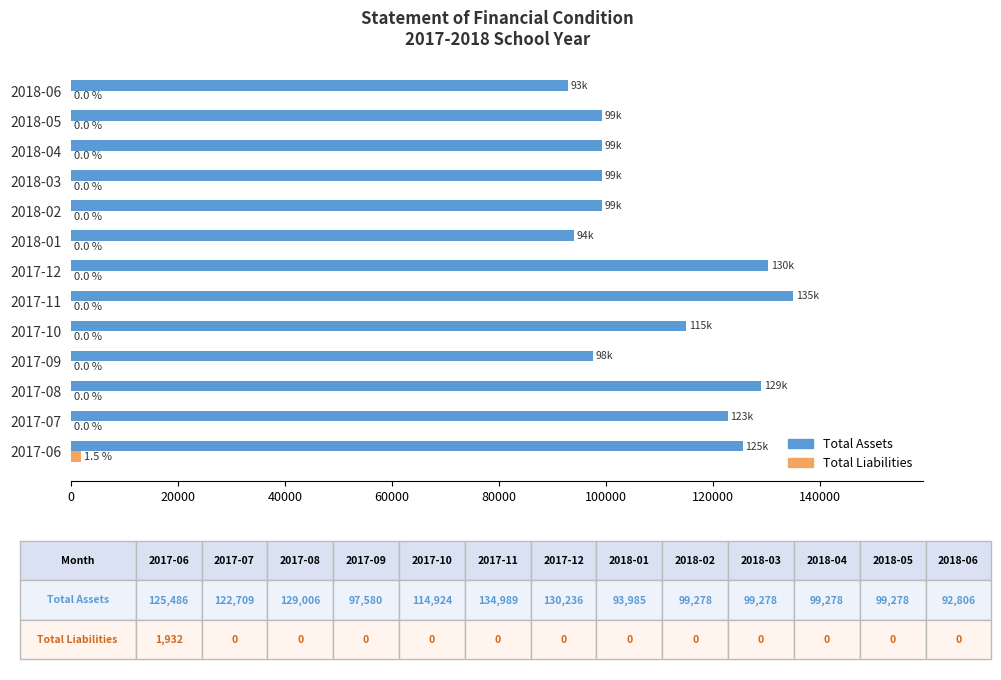

Between 2017-07 and 2018-05, which series saw the biggest shift?

Total Assets